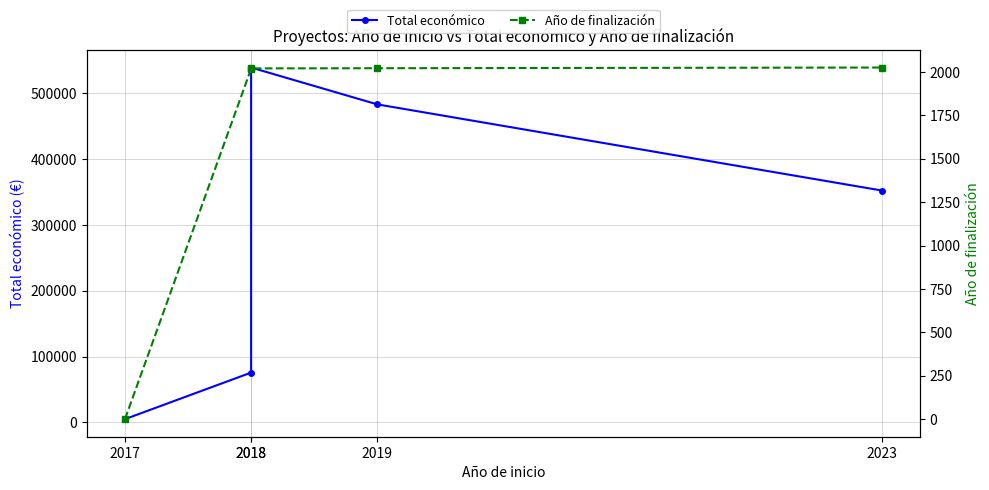

How many data points in Total económico are less than 352139?

2